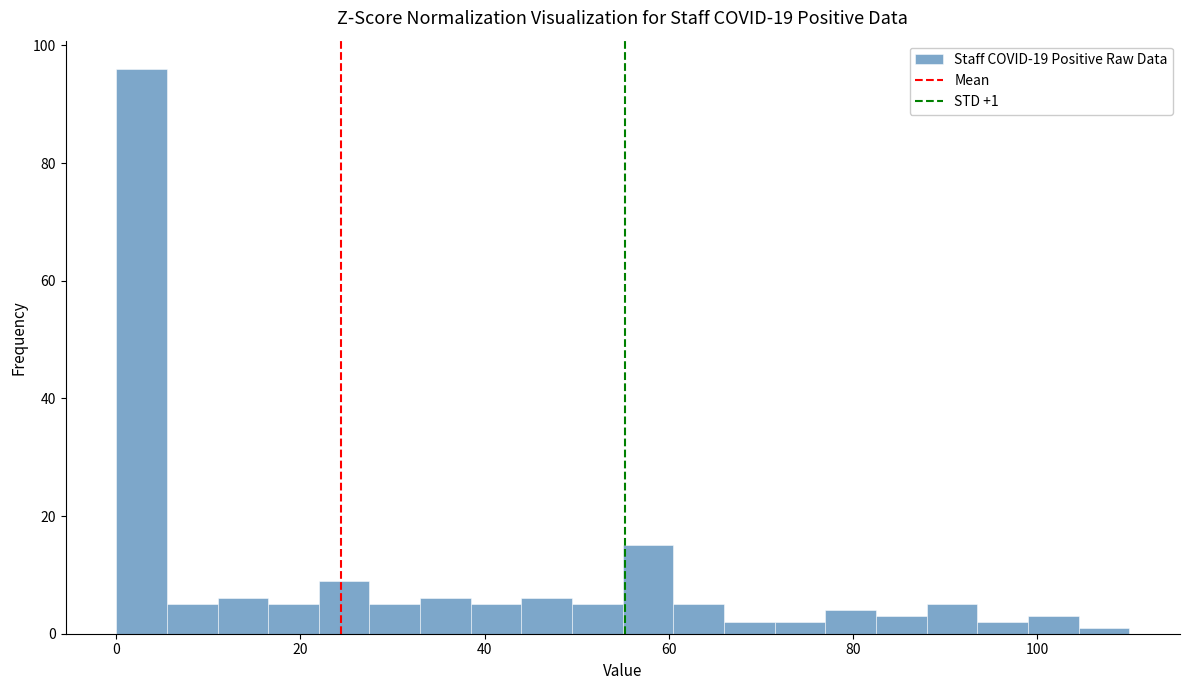

Around what value on the x-axis is the tallest bar? Give the approximate position of its centre, as read against the axis.

2